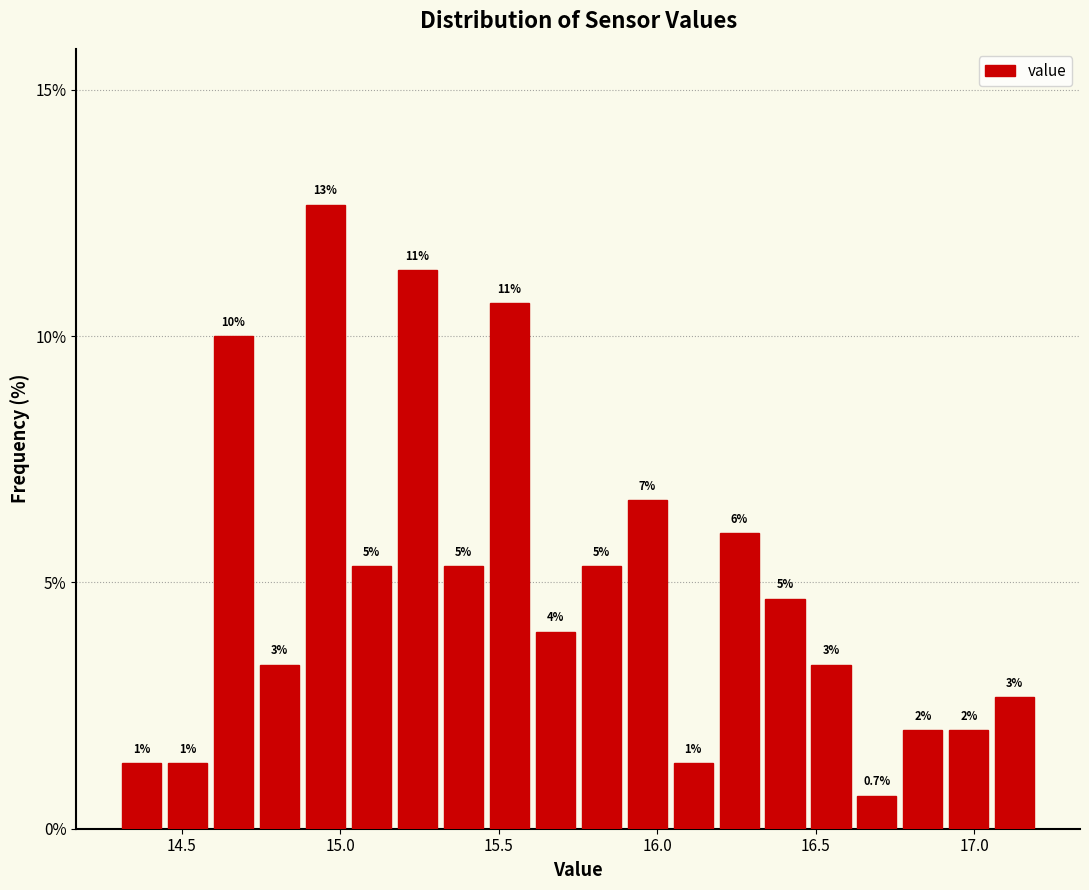

Read against the x-axis, roughly where is the centre of the tallest bar?

14.95